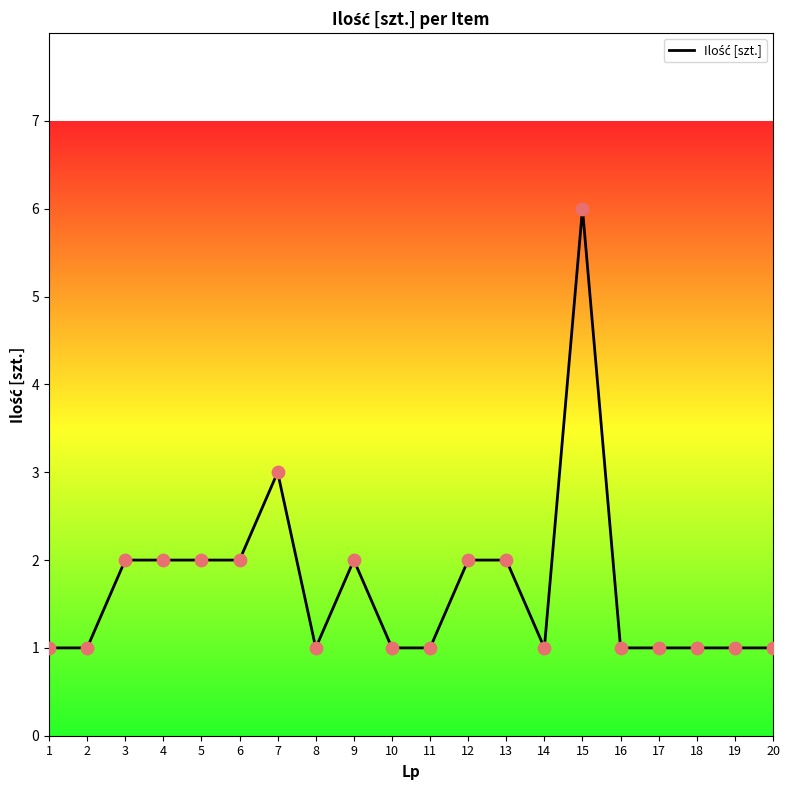

What is the change in value from 6 to 15?

+4